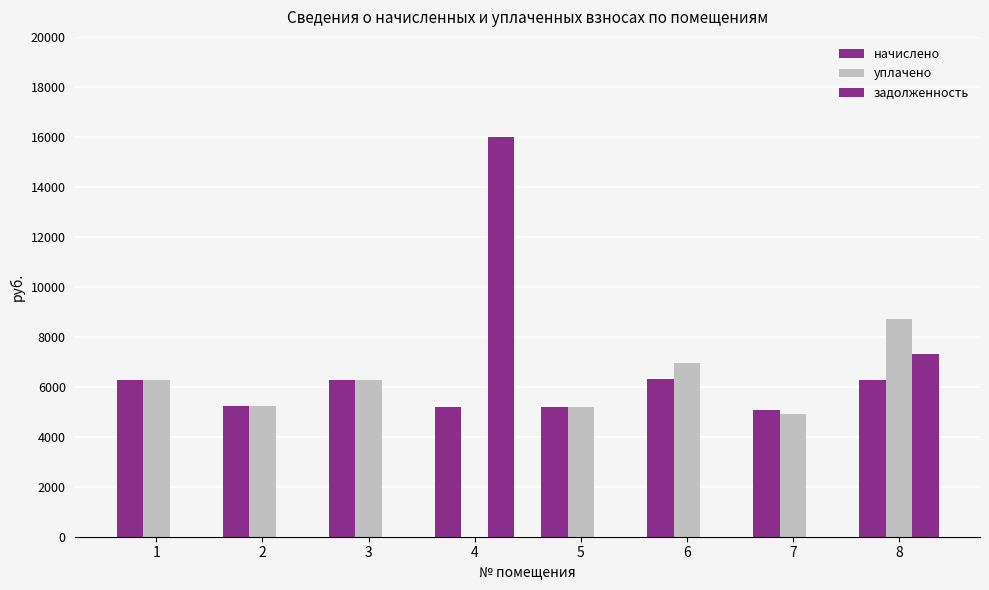

How many data points in задолженность are above 0?

2